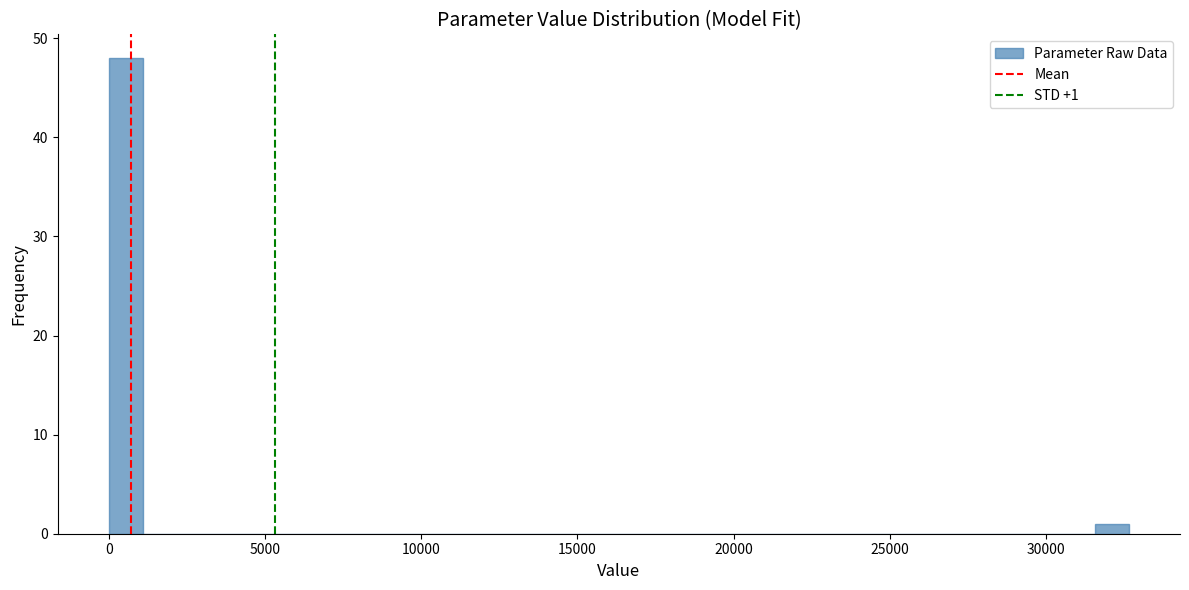

Around what value on the x-axis is the tallest bar? Give the approximate position of its centre, as read against the axis.

500